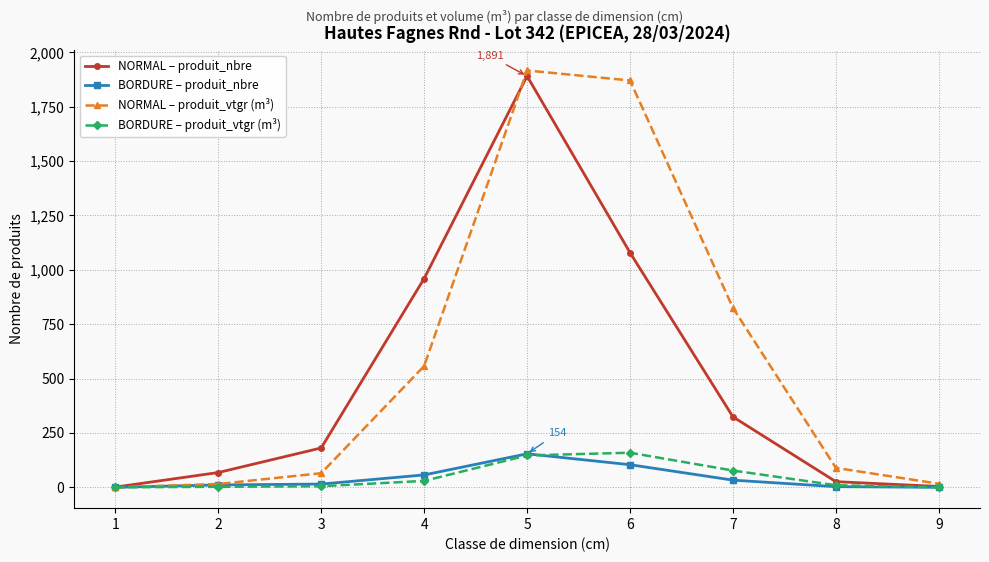

What is the difference between the BORDURE – produit_vtgr (m³) values at 2 and 6?

156.7